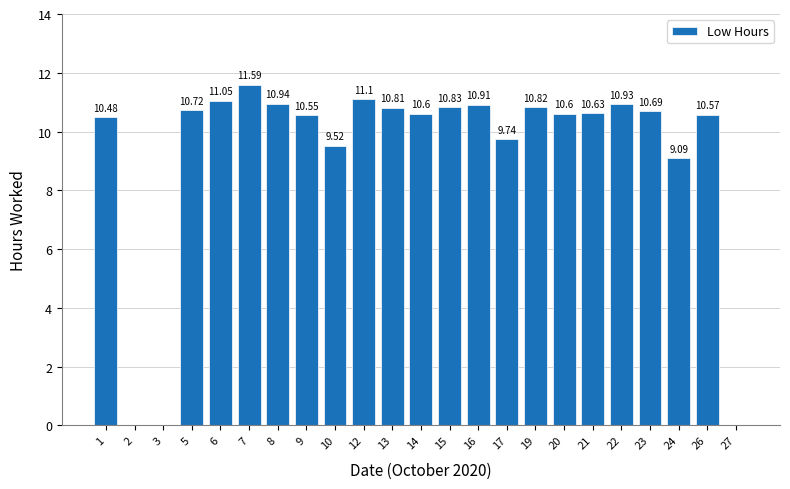

Which has a higher value, 14 or 12?

12